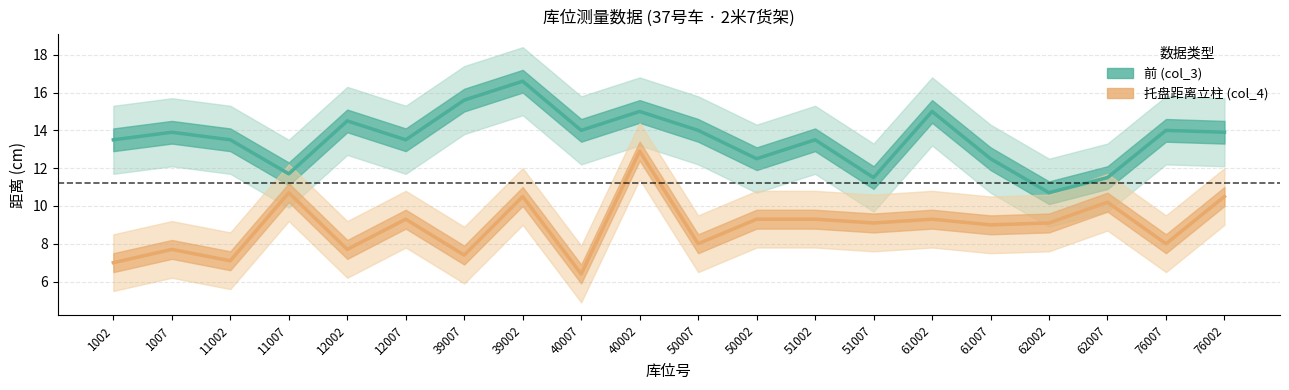

What is the sum of the 前 (col_3) values at 62007 and 62002?

22.2